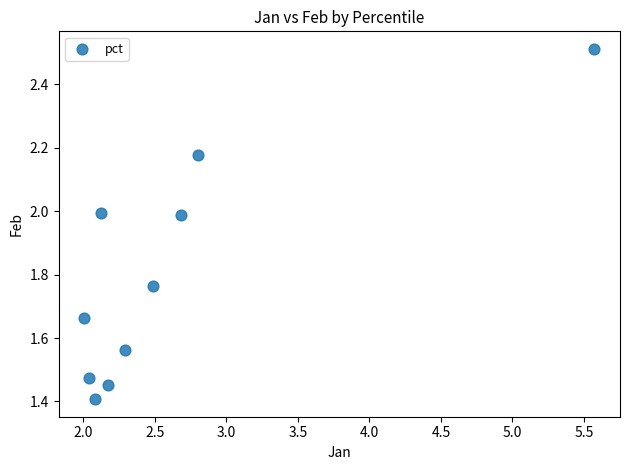

What Y value in the scatter plot is closest to 1?

1.4